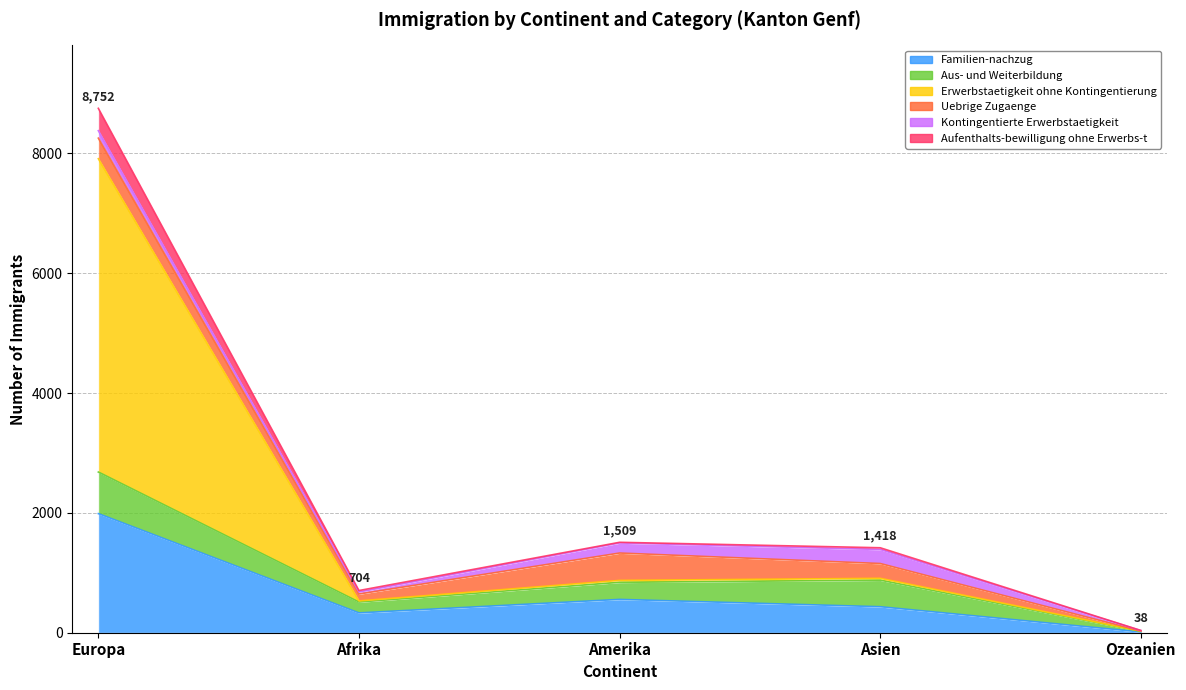

What position from the right is Afrika?

4